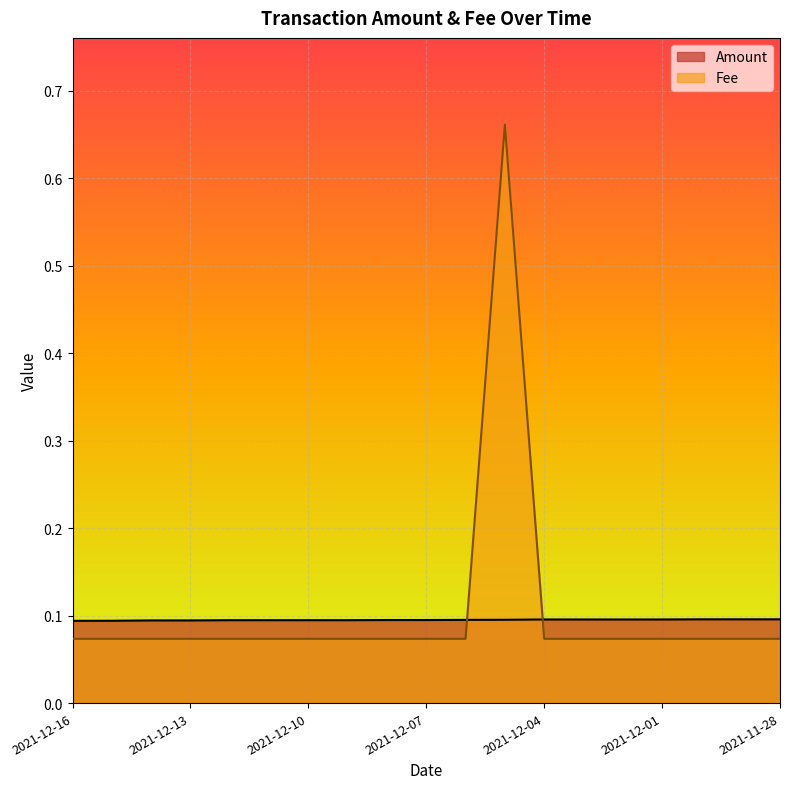

In Fee, how many points are higher than both neighbors (excluding endpoints)?

1